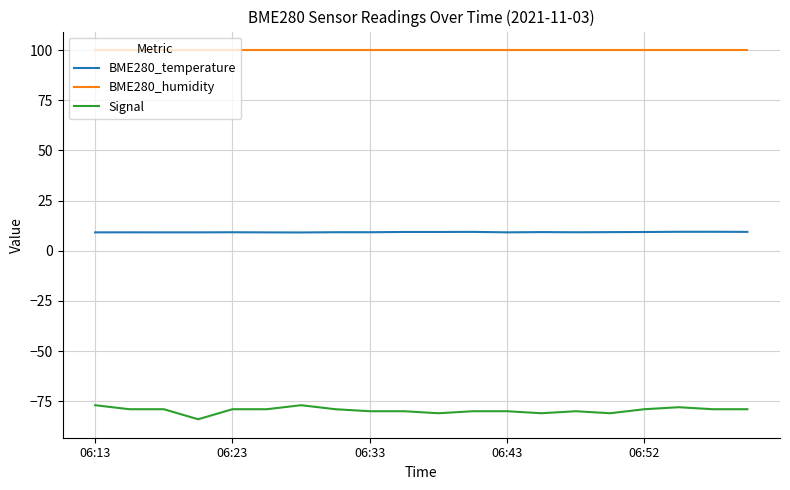

What is the maximum value shown in the chart?

100.0